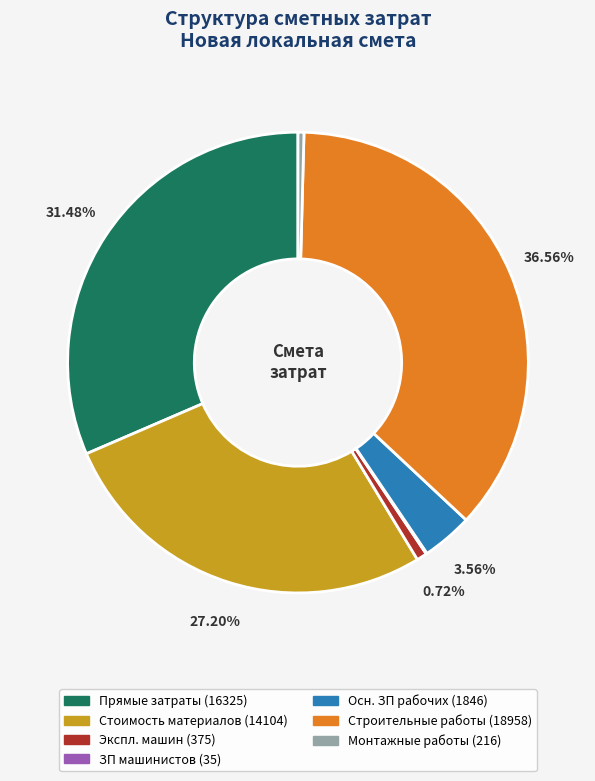

Is there a majority slice in this chart?

No